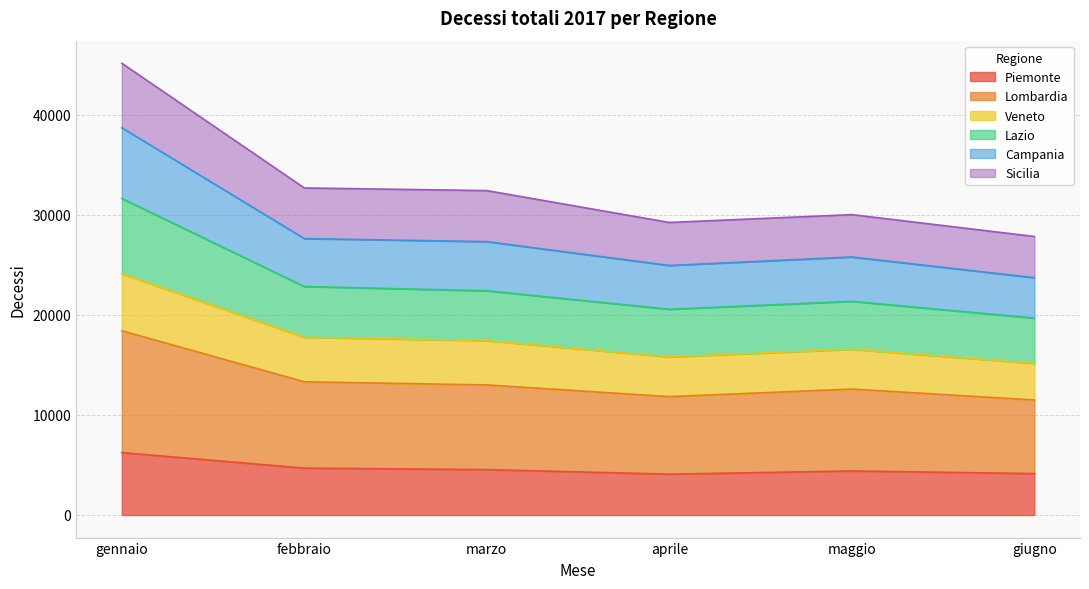

How many data points in Piemonte are less than 4536?

3